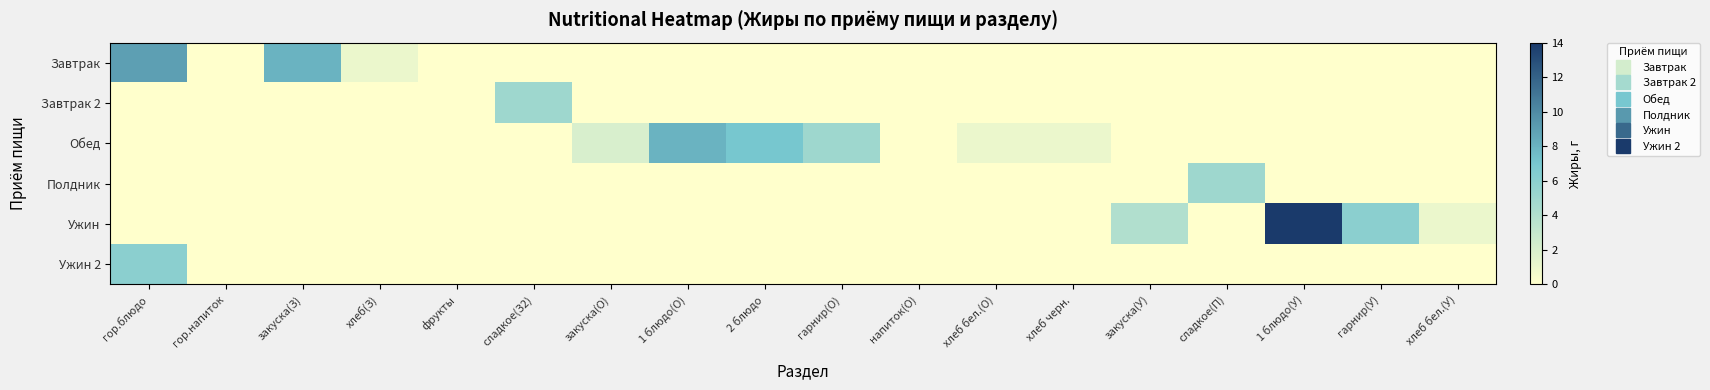

Reading left to right, extract all data points from this chart.

Завтрак: гор.блюдо=9	гор.напиток=0	закуска(З)=8	хлеб(З)=1	фрукты=0	сладкое(З2)=0	закуска(О)=0	1 блюдо(О)=0	2 блюдо=0	гарнир(О)=0	напиток(О)=0	хлеб бел.(О)=0	хлеб черн.=0	закуска(У)=0	сладкое(П)=0	1 блюдо(У)=0	гарнир(У)=0	хлеб бел.(У)=0
Завтрак 2: гор.блюдо=0	гор.напиток=0	закуска(З)=0	хлеб(З)=0	фрукты=0	сладкое(З2)=5	закуска(О)=0	1 блюдо(О)=0	2 блюдо=0	гарнир(О)=0	напиток(О)=0	хлеб бел.(О)=0	хлеб черн.=0	закуска(У)=0	сладкое(П)=0	1 блюдо(У)=0	гарнир(У)=0	хлеб бел.(У)=0
Обед: гор.блюдо=0	гор.напиток=0	закуска(З)=0	хлеб(З)=0	фрукты=0	сладкое(З2)=0	закуска(О)=2	1 блюдо(О)=8	2 блюдо=7	гарнир(О)=5	напиток(О)=0	хлеб бел.(О)=1	хлеб черн.=1	закуска(У)=0	сладкое(П)=0	1 блюдо(У)=0	гарнир(У)=0	хлеб бел.(У)=0
Полдник: гор.блюдо=0	гор.напиток=0	закуска(З)=0	хлеб(З)=0	фрукты=0	сладкое(З2)=0	закуска(О)=0	1 блюдо(О)=0	2 блюдо=0	гарнир(О)=0	напиток(О)=0	хлеб бел.(О)=0	хлеб черн.=0	закуска(У)=0	сладкое(П)=5	1 блюдо(У)=0	гарнир(У)=0	хлеб бел.(У)=0
Ужин: гор.блюдо=0	гор.напиток=0	закуска(З)=0	хлеб(З)=0	фрукты=0	сладкое(З2)=0	закуска(О)=0	1 блюдо(О)=0	2 блюдо=0	гарнир(О)=0	напиток(О)=0	хлеб бел.(О)=0	хлеб черн.=0	закуска(У)=4	сладкое(П)=0	1 блюдо(У)=14	гарнир(У)=6	хлеб бел.(У)=1
Ужин 2: гор.блюдо=6	гор.напиток=0	закуска(З)=0	хлеб(З)=0	фрукты=0	сладкое(З2)=0	закуска(О)=0	1 блюдо(О)=0	2 блюдо=0	гарнир(О)=0	напиток(О)=0	хлеб бел.(О)=0	хлеб черн.=0	закуска(У)=0	сладкое(П)=0	1 блюдо(У)=0	гарнир(У)=0	хлеб бел.(У)=0